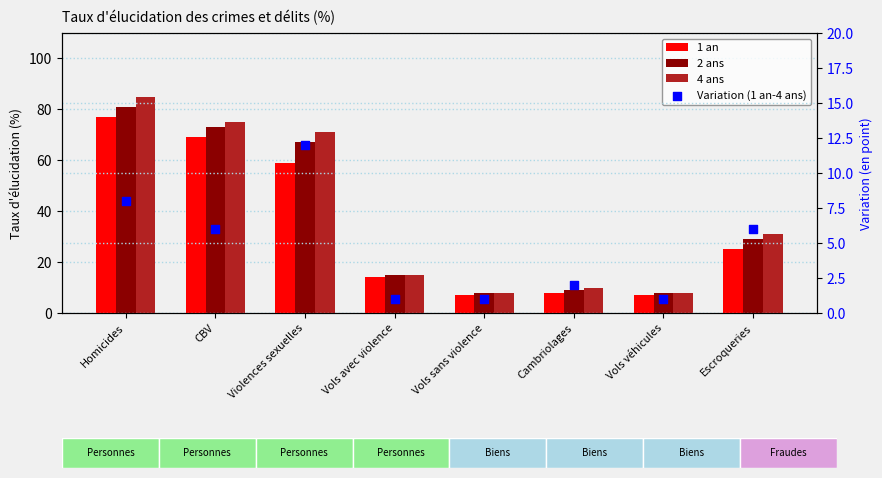

Which series reaches the maximum Y coordinate?

4 ans